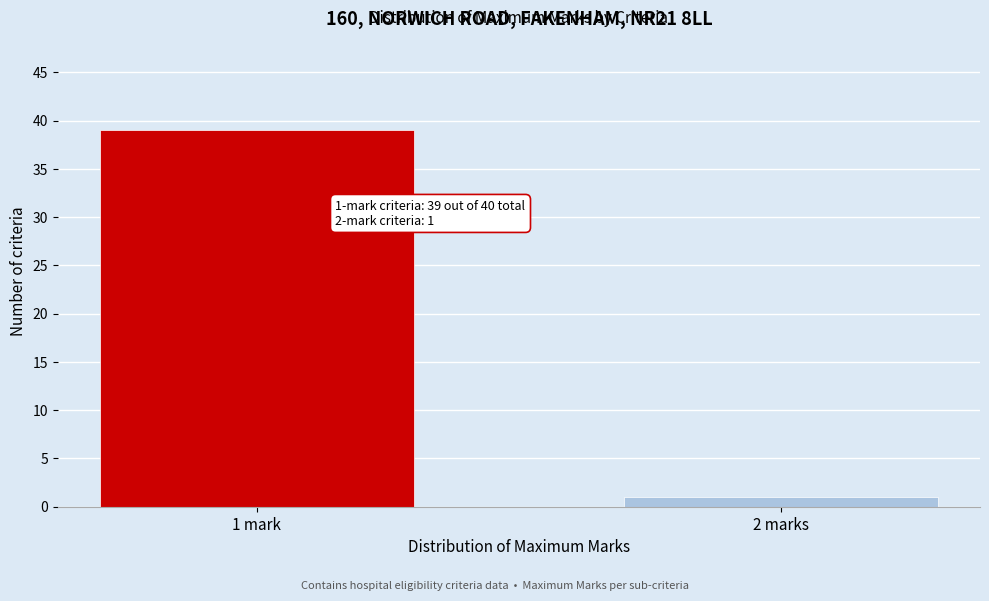

Reading right to left, extract all data points from this chart.

2 marks=1	1 mark=39